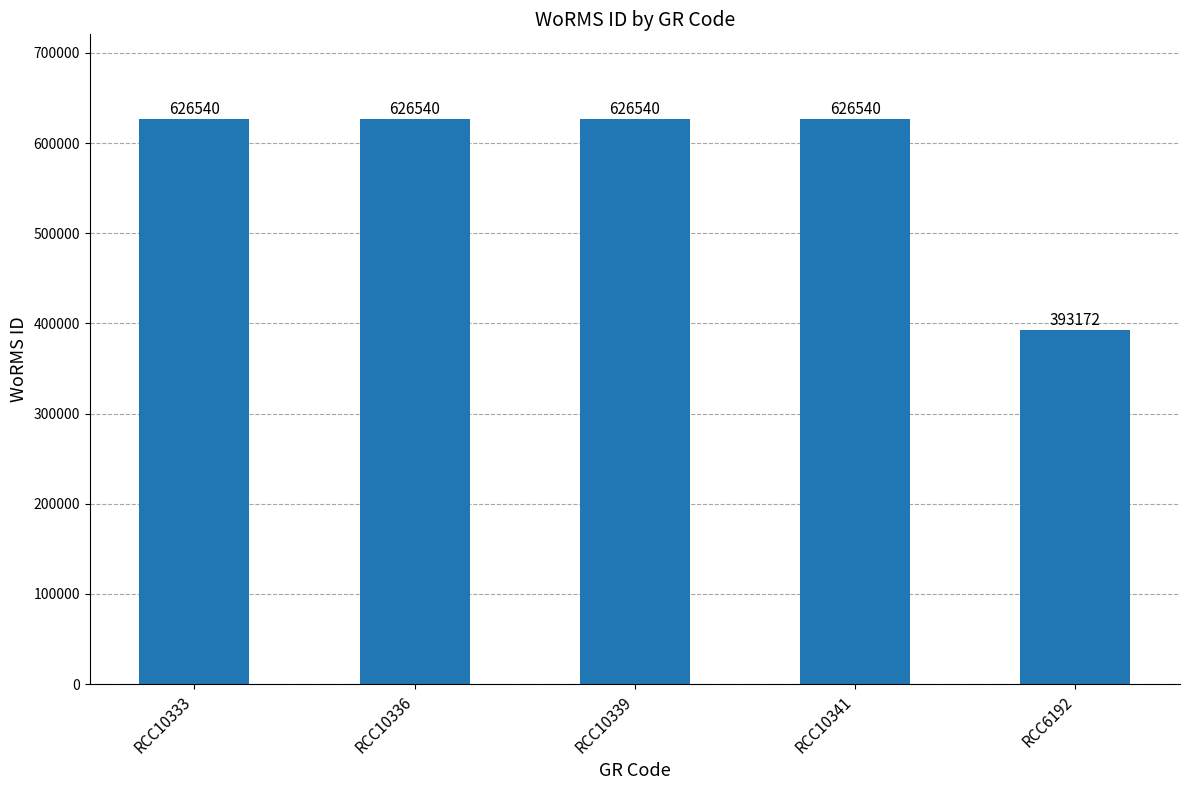

Reading left to right, transcribe all the data shown in this chart.

RCC10333=626540	RCC10336=626540	RCC10339=626540	RCC10341=626540	RCC6192=393172